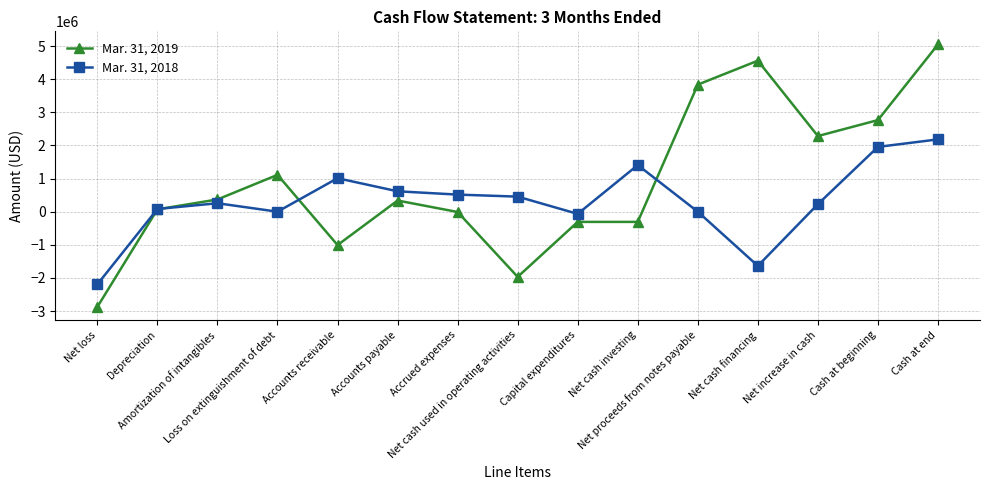

What is the average value of the Mar. 31, 2019 series?

927805